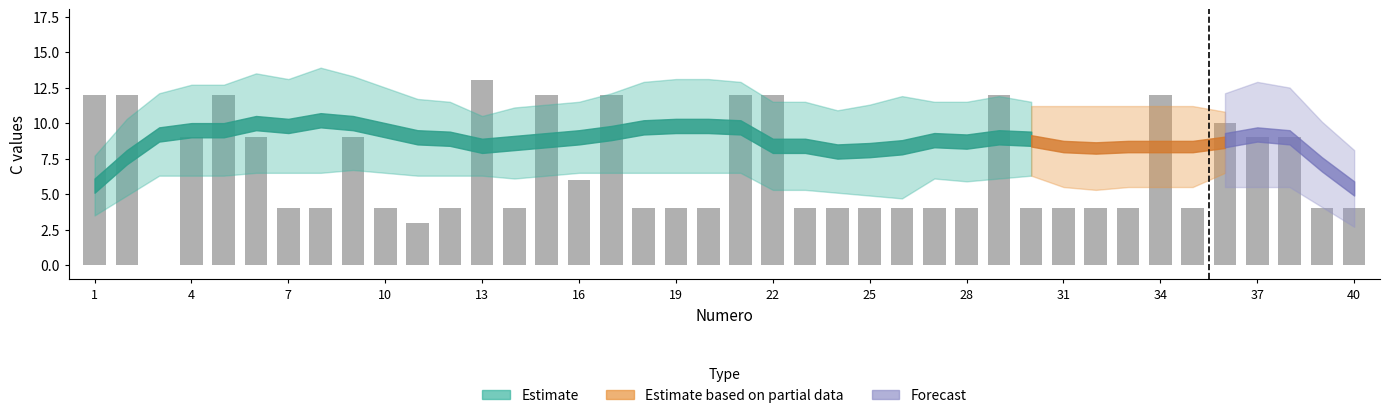

How many values are above zero?

39